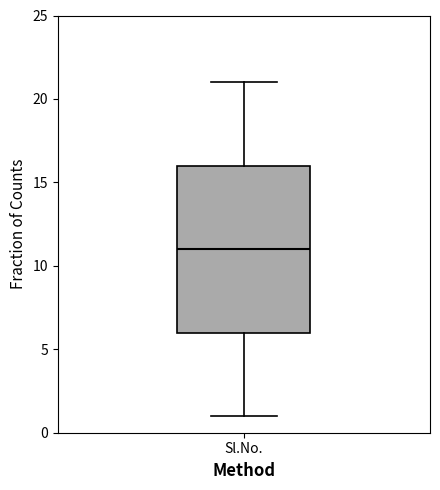

Where does the median line of the box for Sl.No. sit on the y-axis? The values are not printed on the chart, so give them approximately, as read against the axis.

11